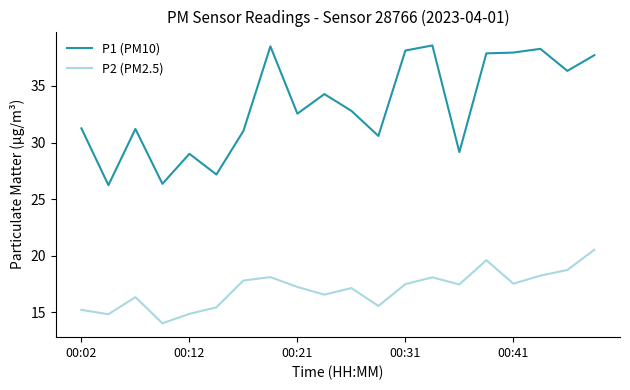

What is the minimum value shown in the chart?

14.0